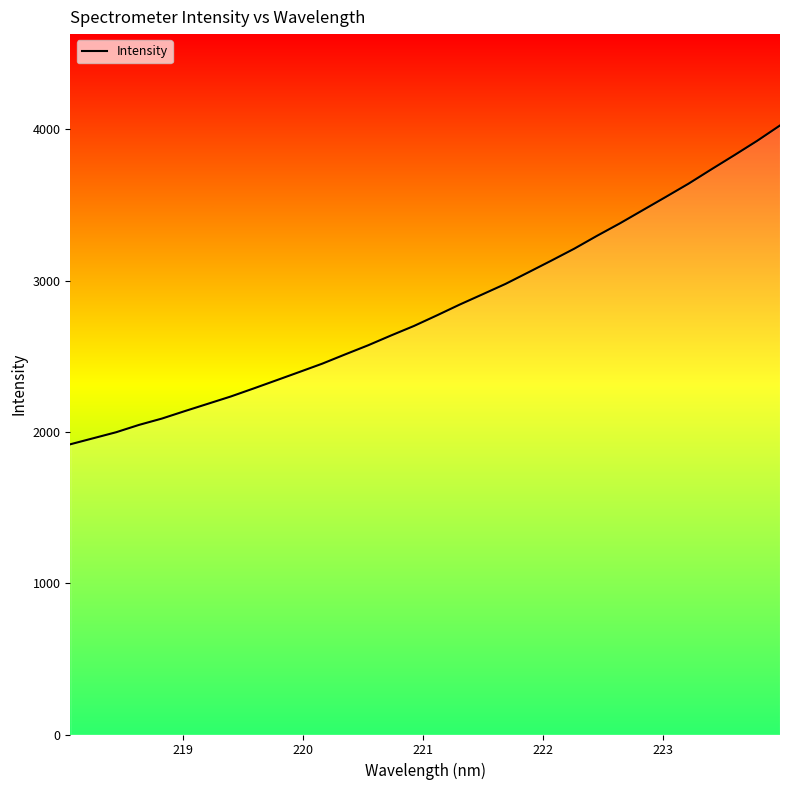

What is the maximum value shown in the chart?

4025.2